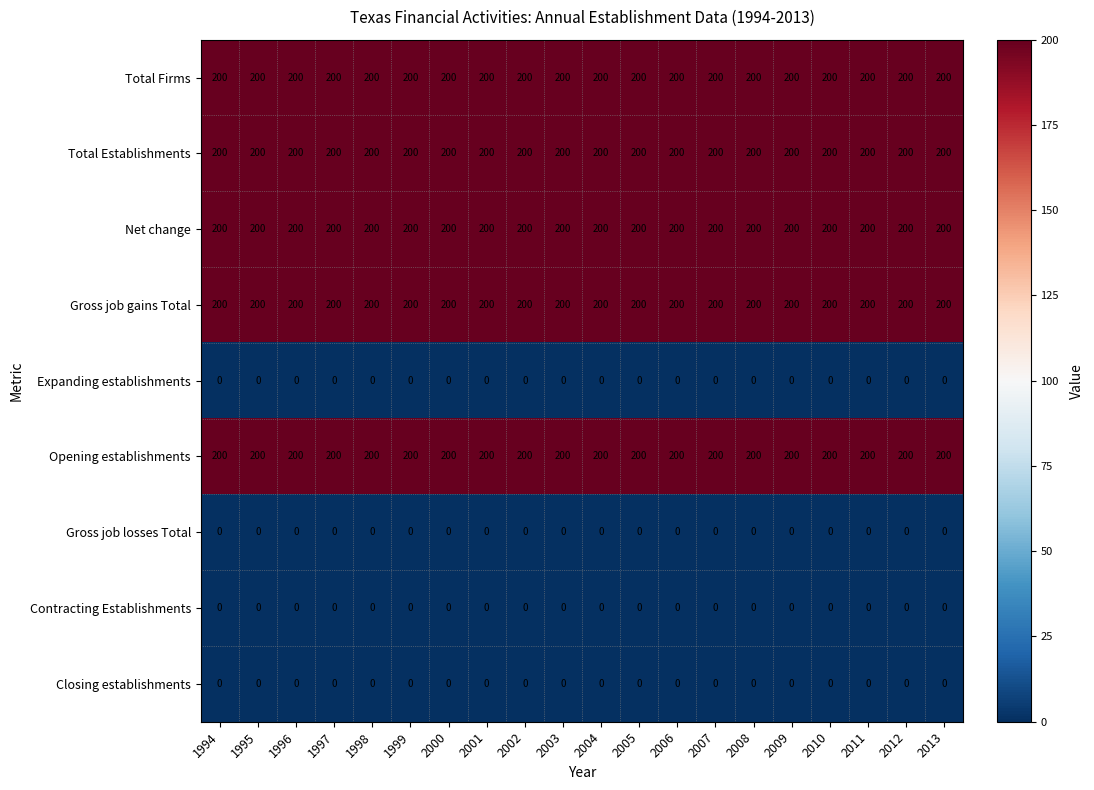

Count the number of data series in this chart.

9